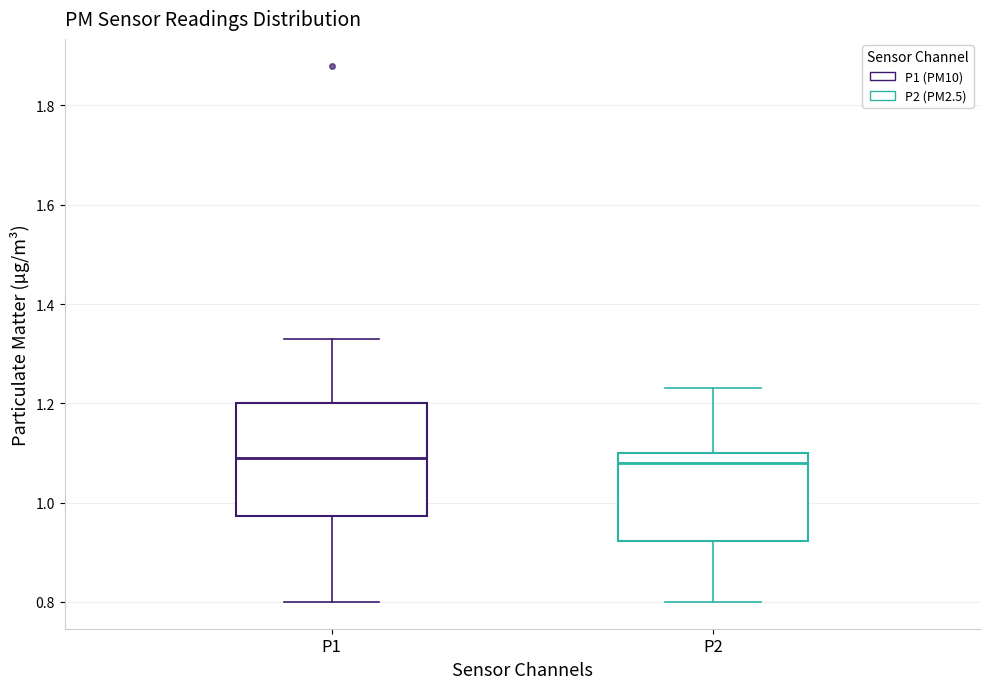

Where is the lower edge of the box for P2 on the y-axis? The values are not printed on the chart, so give them approximately, as read against the axis.

0.92